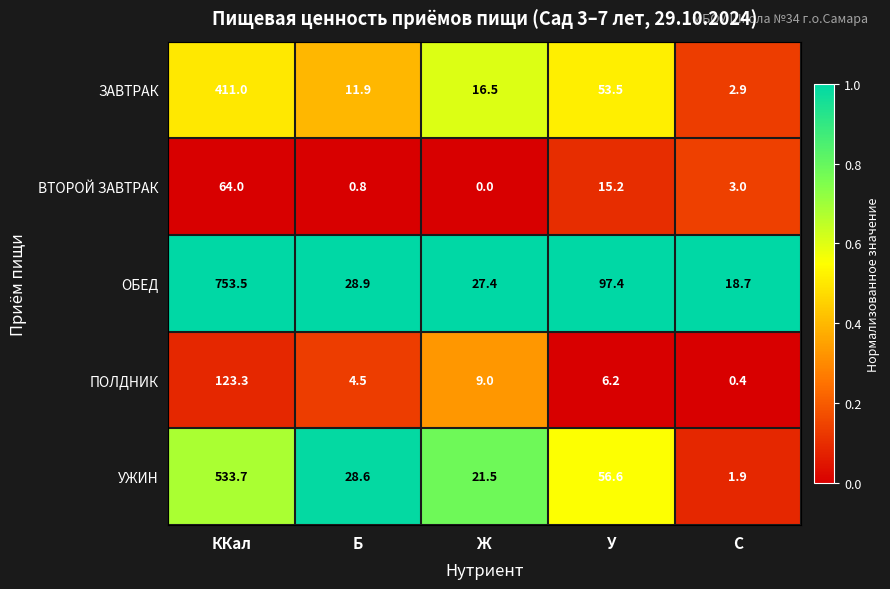

How many series are shown in this chart?

5